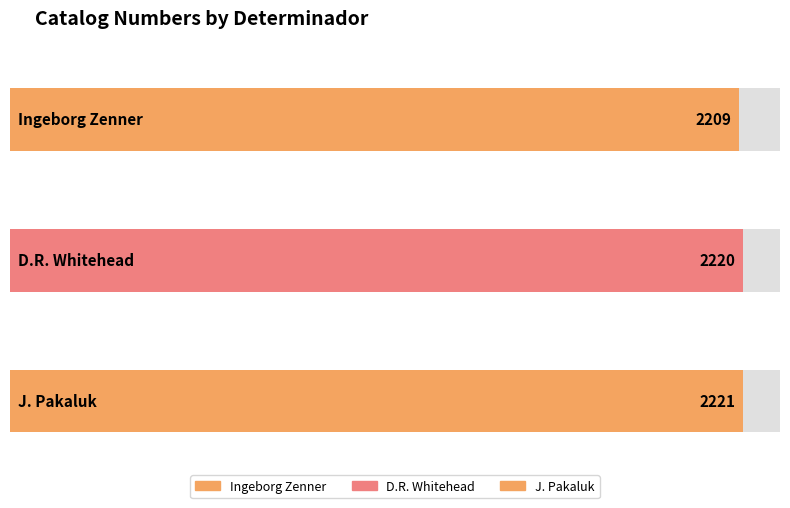

Which category has the highest value across all series?

J. Pakaluk